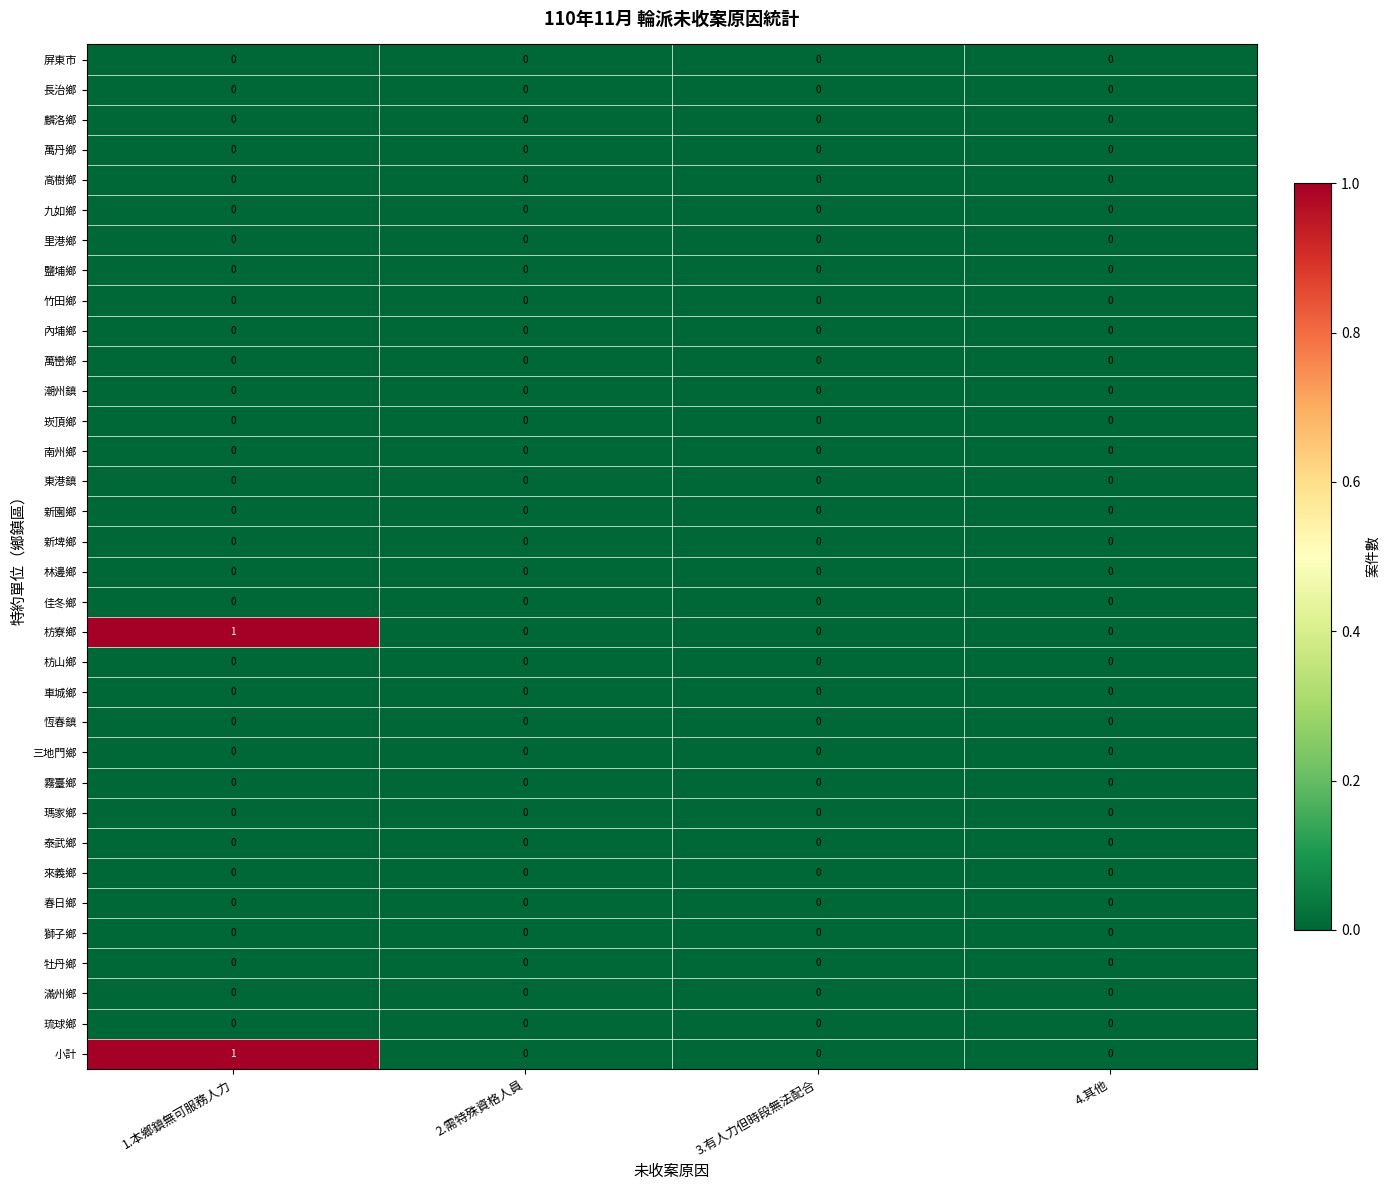

At which category is the sum across all series the highest?

1.本鄉鎮無可服務人力